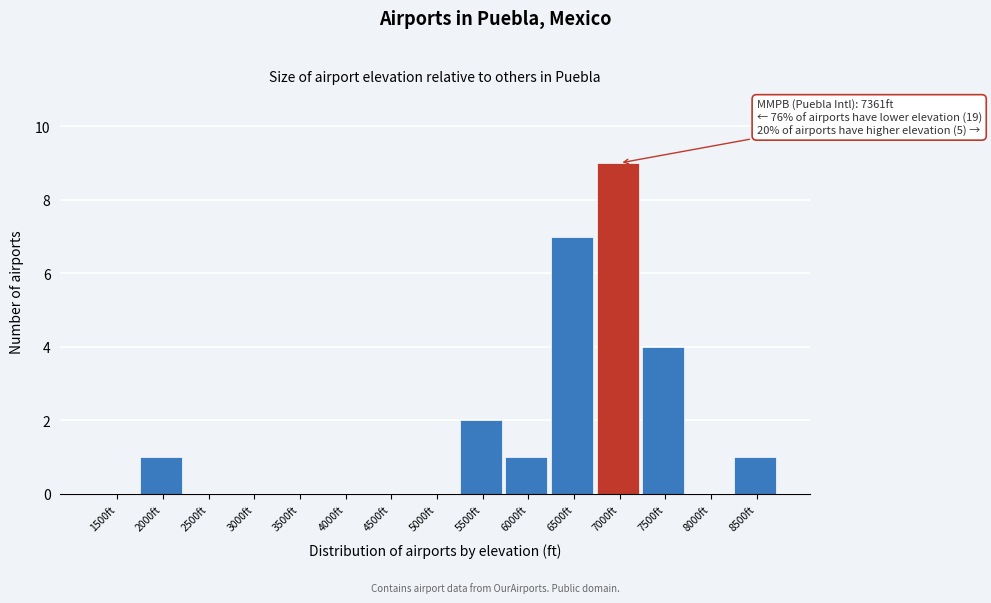

Reading left to right, what are all the values shown in this chart?

1500ft=0	2000ft=1	2500ft=0	3000ft=0	3500ft=0	4000ft=0	4500ft=0	5000ft=0	5500ft=2	6000ft=1	6500ft=7	7000ft=9	7500ft=4	8000ft=0	8500ft=1